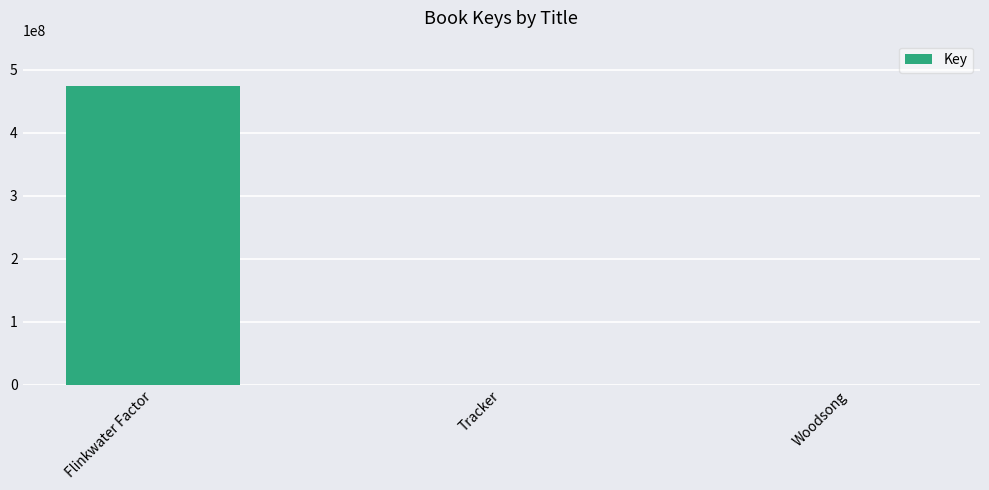

What is the sum of all values?

475205981